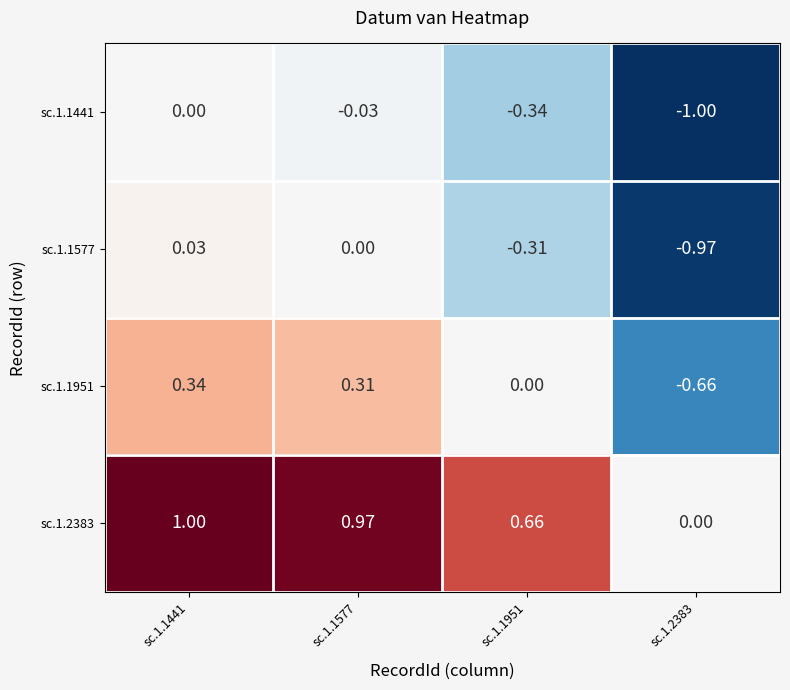

Is the value of sc.1.1577 at sc.1.1951 greater than the value of sc.1.1441 at sc.1.1951?

Yes